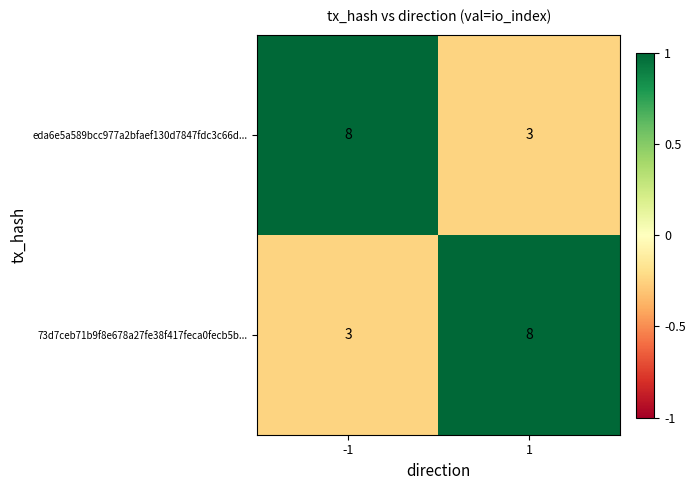

Read the 73d7ceb71b9f8e678a27fe38f417feca0fecb5b... value at 1.

8